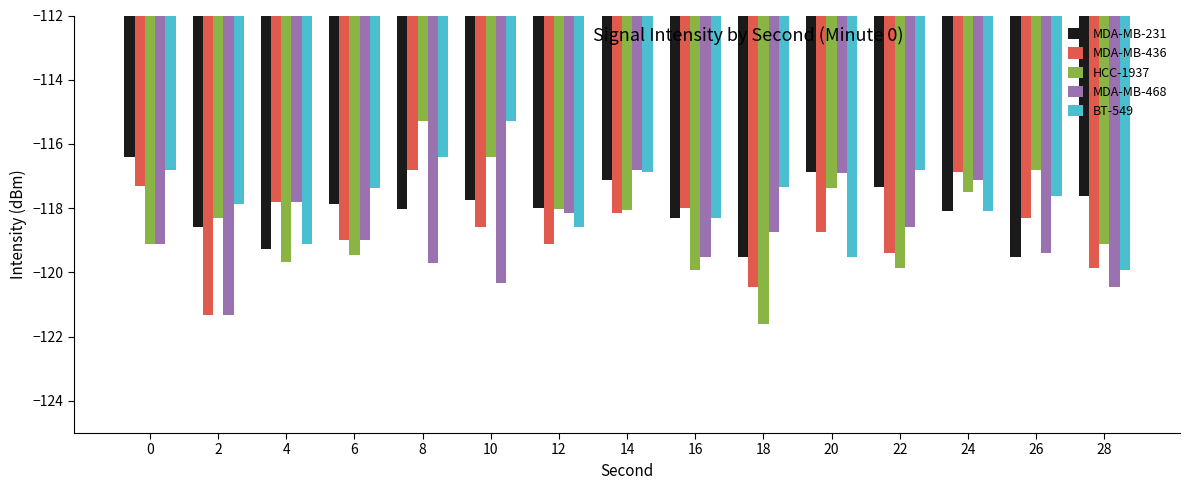

What is the lowest value of the MDA-MB-468 series?

-121.3